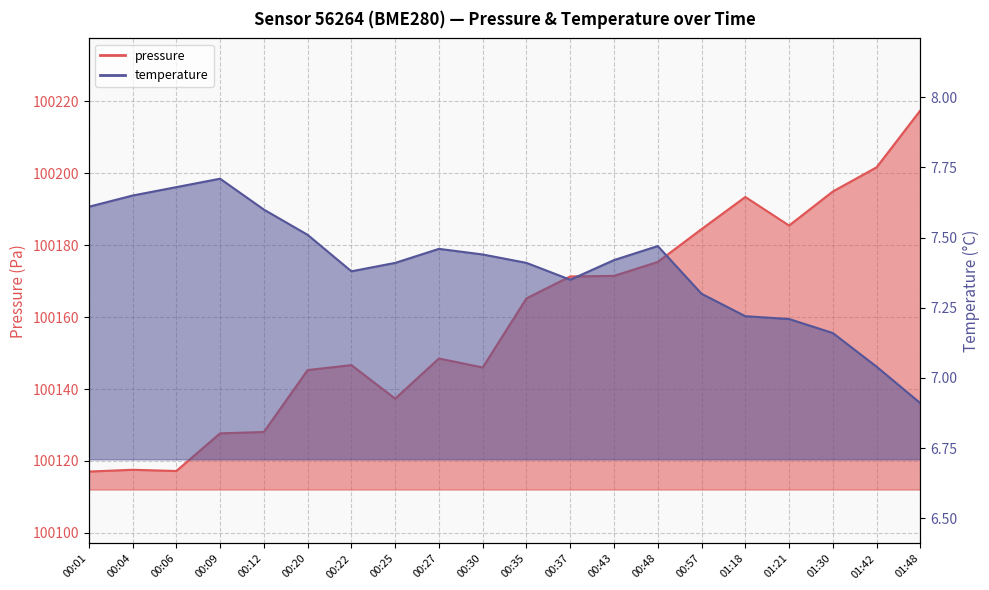

List the series in order of their overall mean, highest first.

pressure, temperature